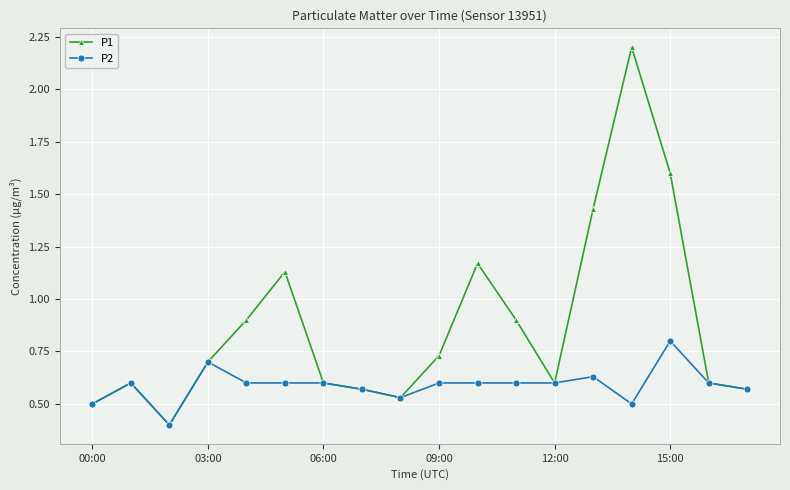

What is the highest value of the P2 series?

0.8